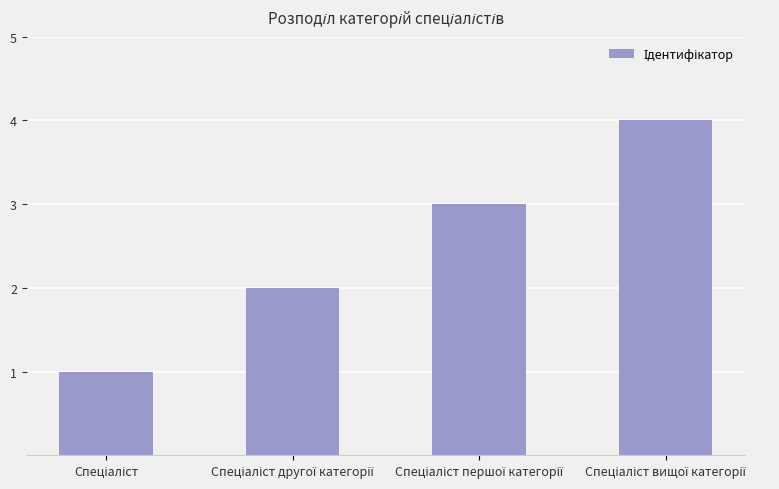

Reading left to right, transcribe all the data shown in this chart.

1	2	3	4